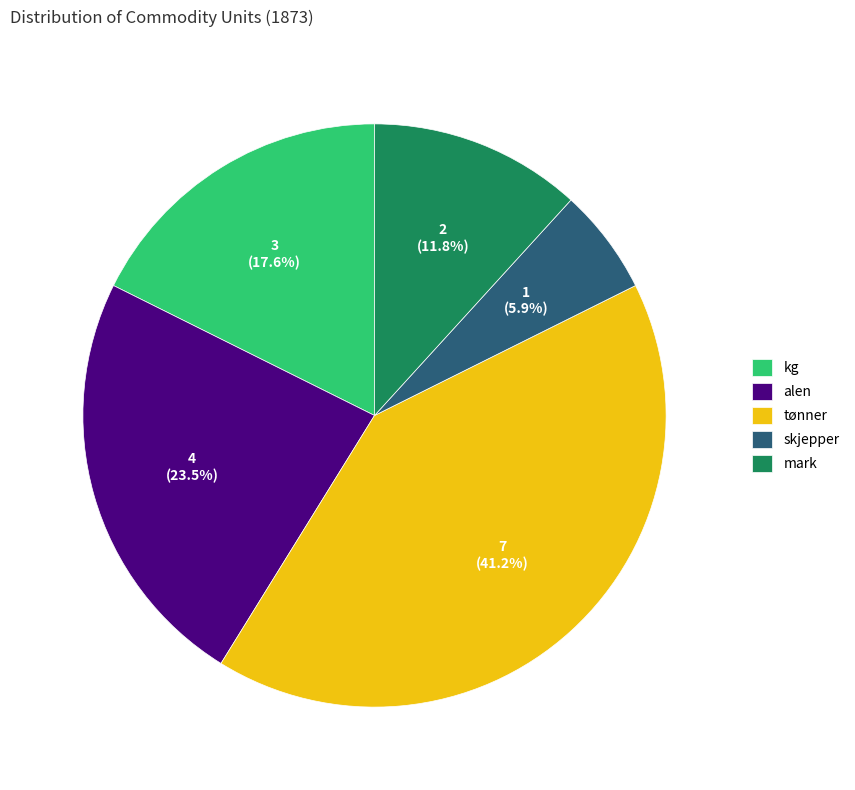

To the nearest percent, what portion does kg represent?

18%